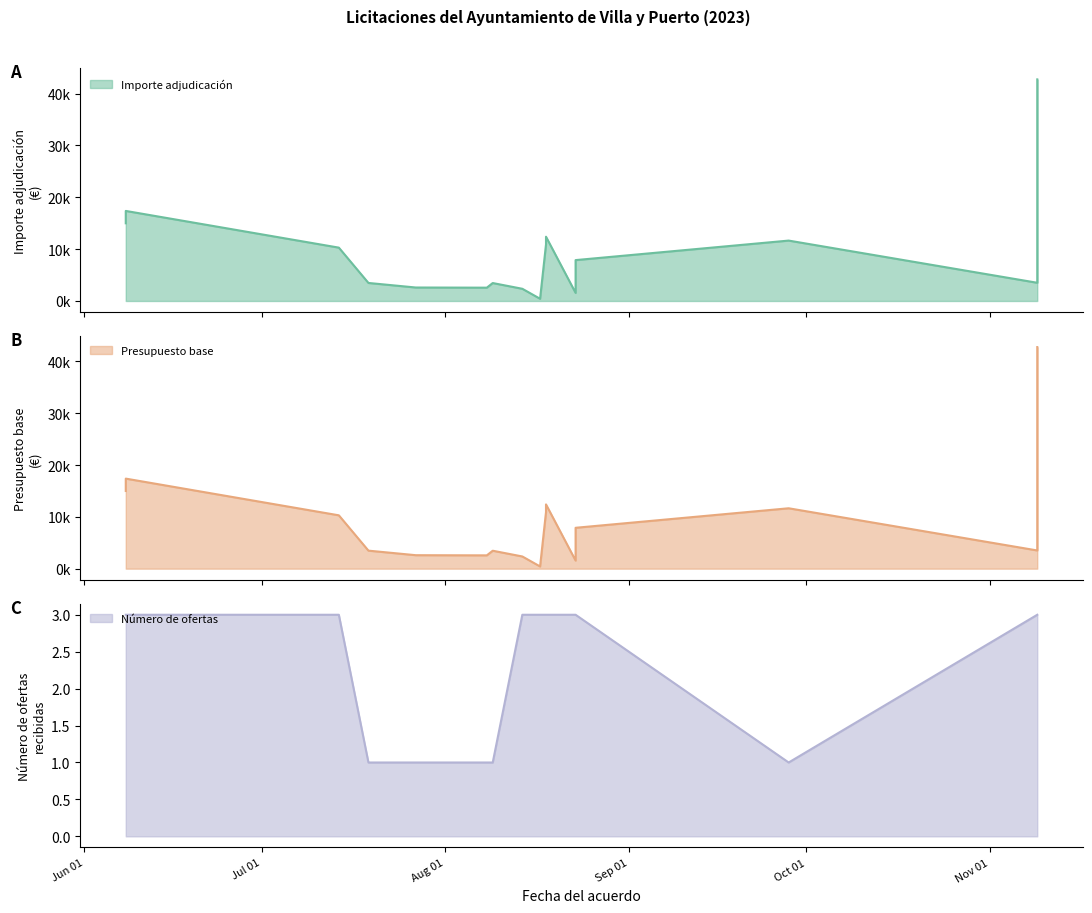

Is it true that Número de ofertas equals 1.8 at 2023-08-23?

False